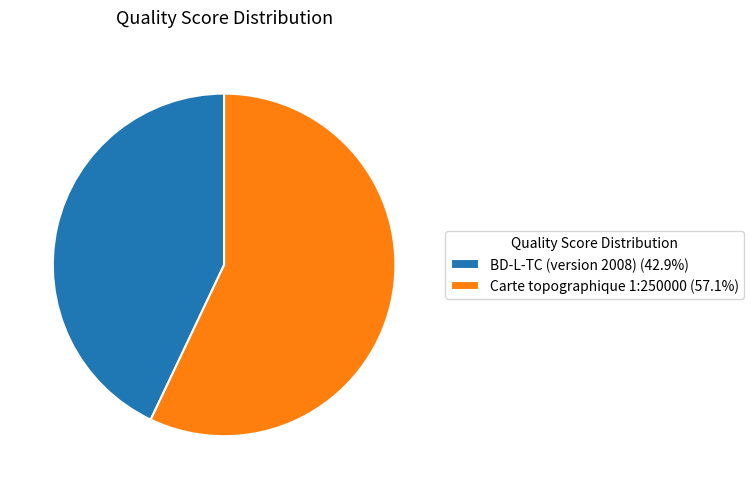

The BD-L-TC (version 2008) slice represents 43% of the pie. True or false?

True